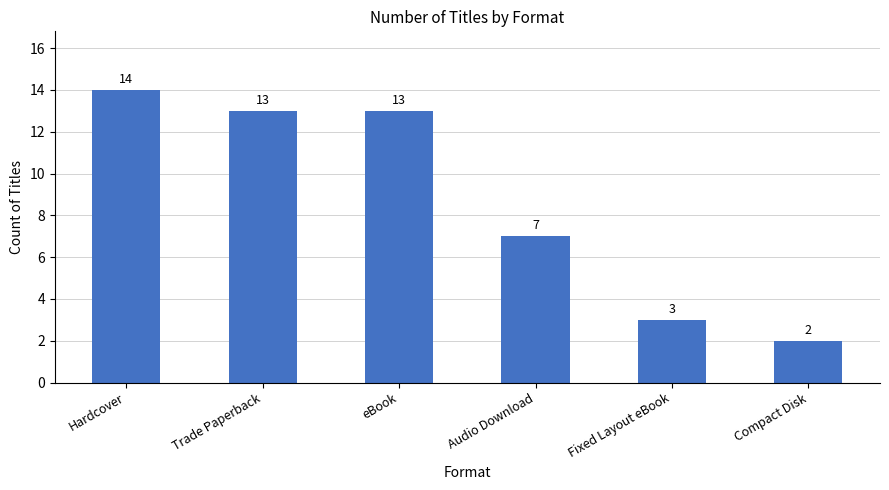

The value at Compact Disk is 1. True or false?

False